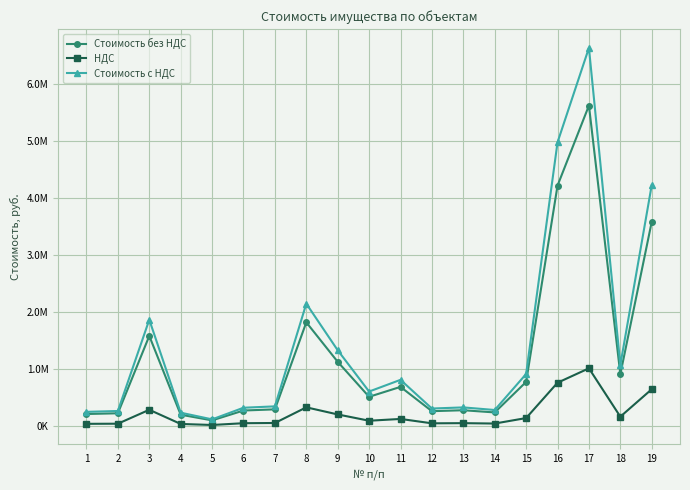

True or false: НДС and Стоимость без НДС cross at least once.

False